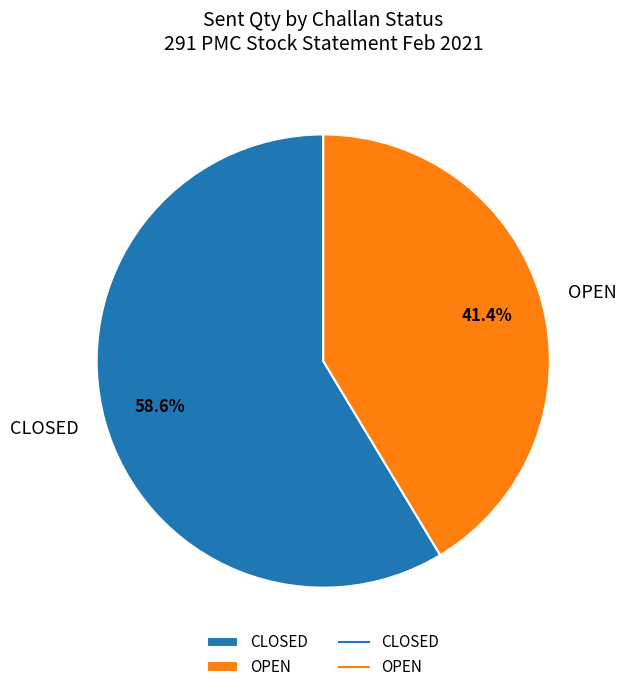

The CLOSED slice represents 72% of the pie. True or false?

False